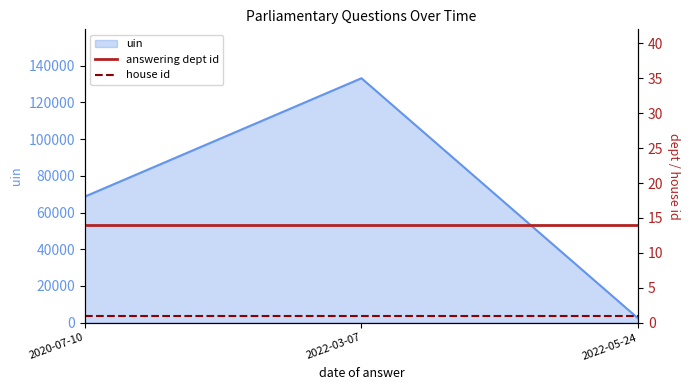

What is the value of the house id point at the 3rd from the left?

1